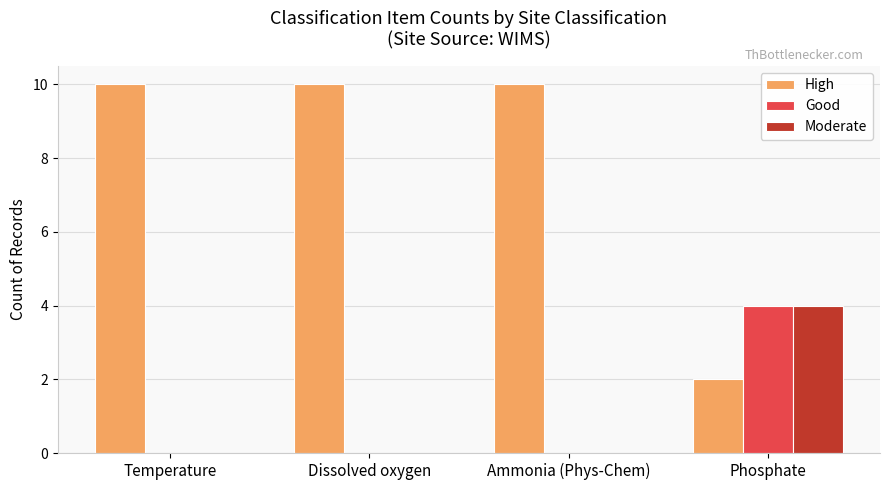

What is the total value across all series at Temperature?

10